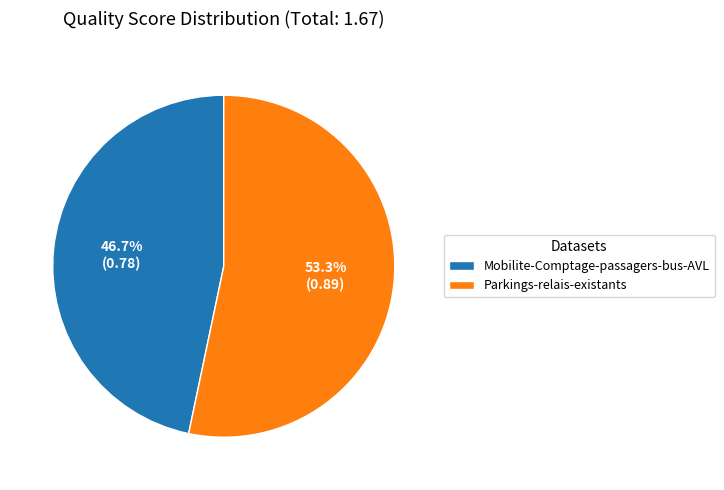

Which slice is the largest?

Parkings-relais-existants